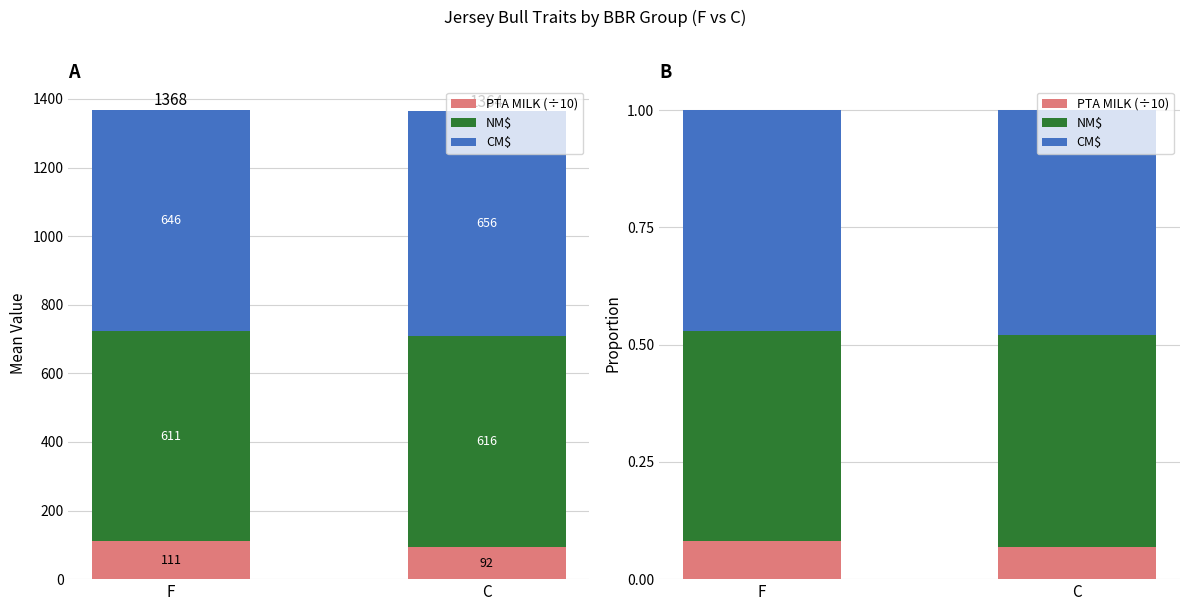

How many bars are there in each group?

3